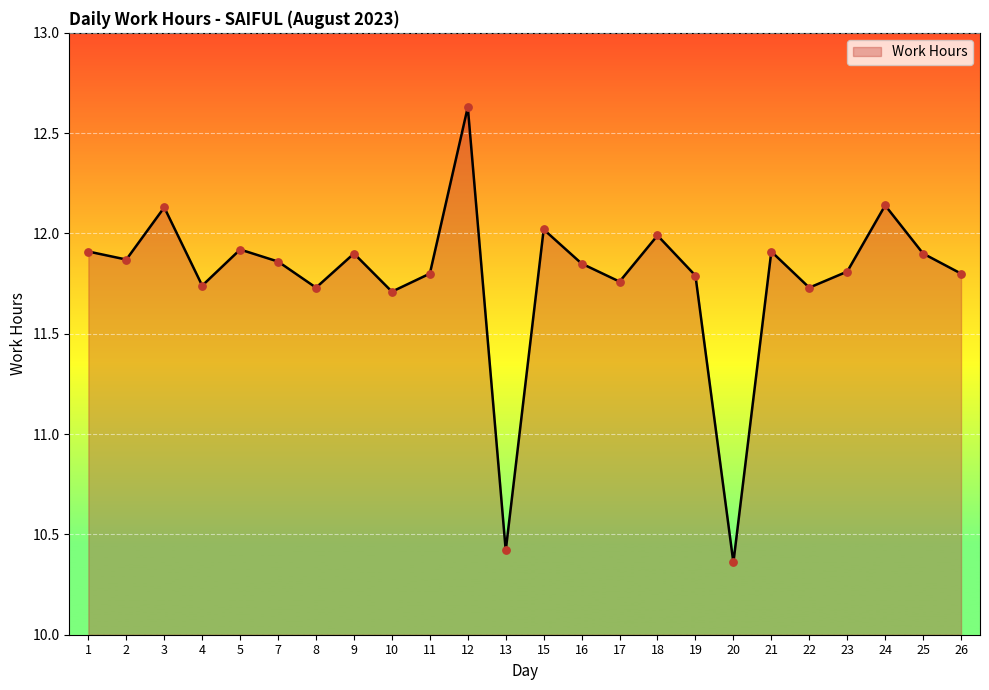

Which has a higher value, 3 or 4?

3